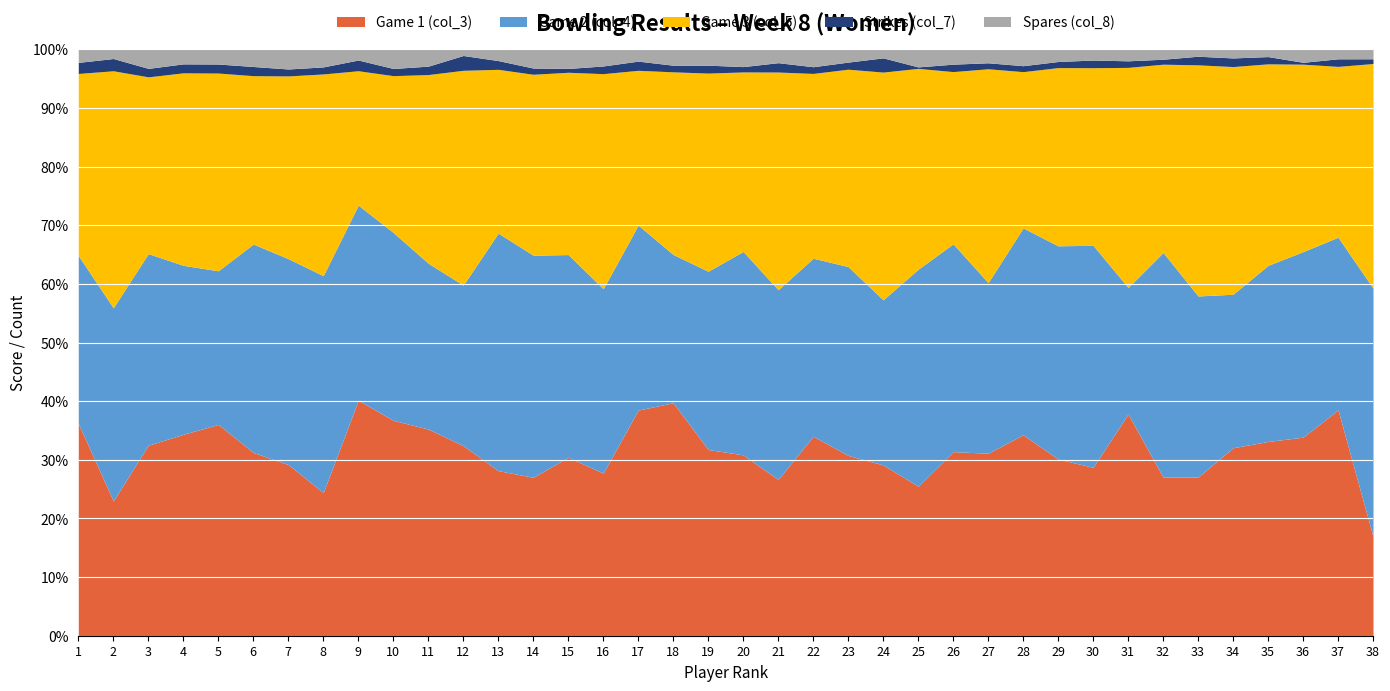

Does the chart display data point markers on the line(s)?

No